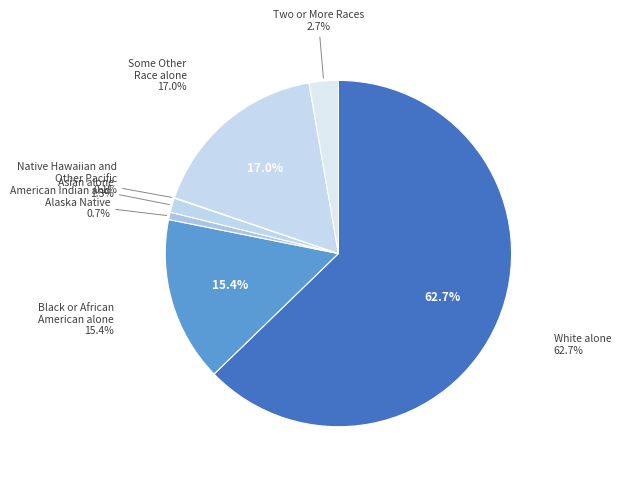

To the nearest percent, what is the difference between the largest and smallest slice percentages?

63%